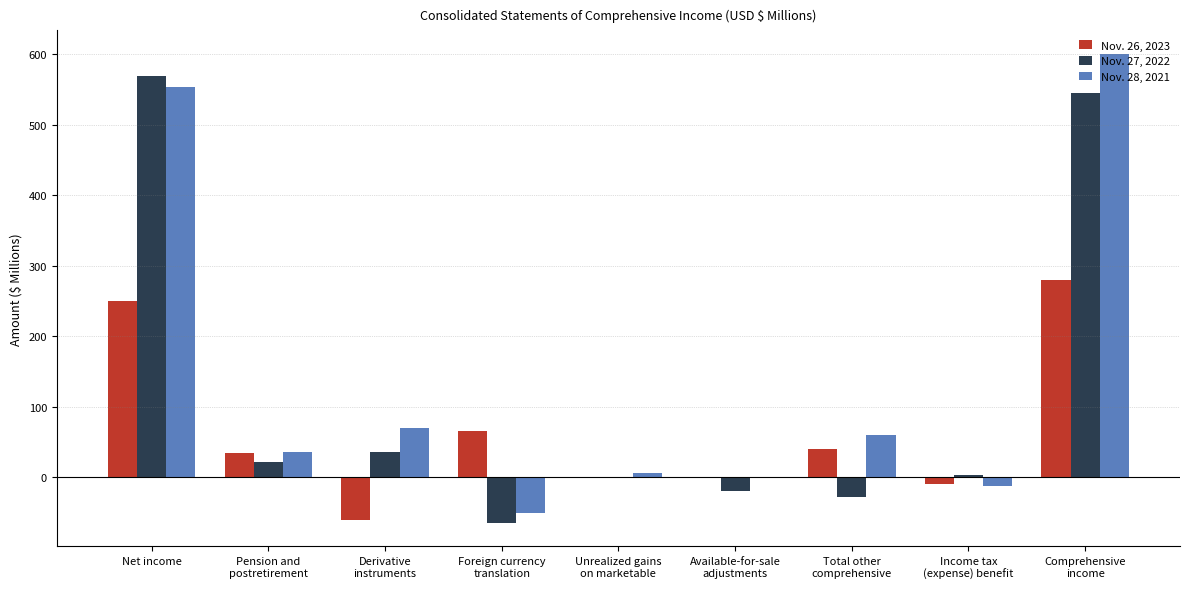

Which series changed the most between Pension and
postretirement and Total other
comprehensive?

Nov. 27, 2022